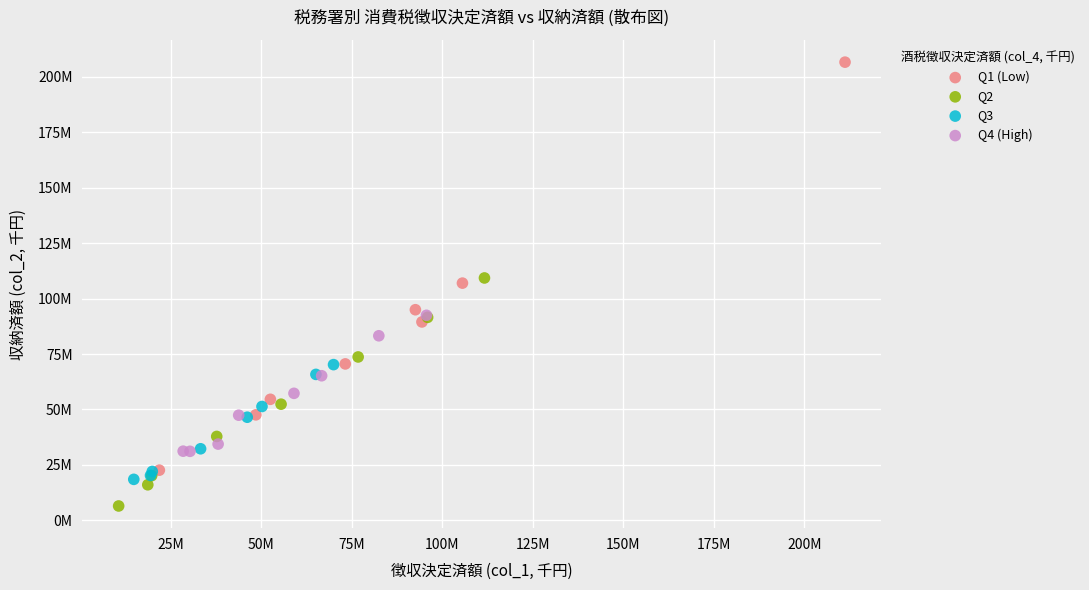

Which series has the widest spread of Y values?

Q1 (Low)